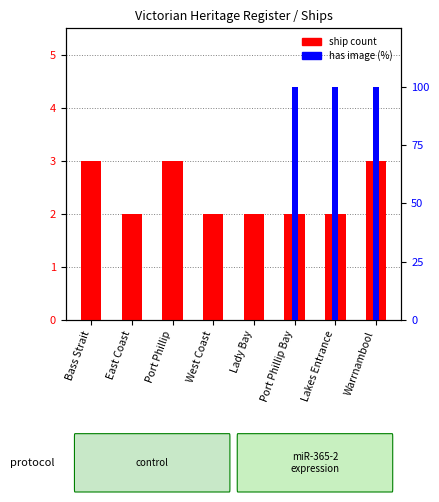

Between Bass Strait and West Coast, which is larger?

Bass Strait